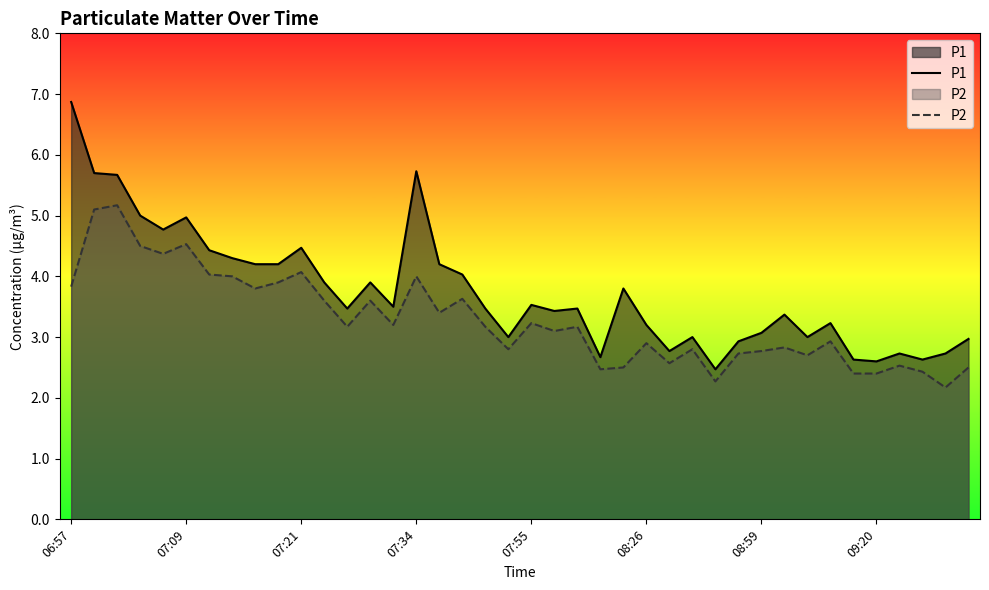

Between 06:57 and 13, which series saw the biggest shift?

P1